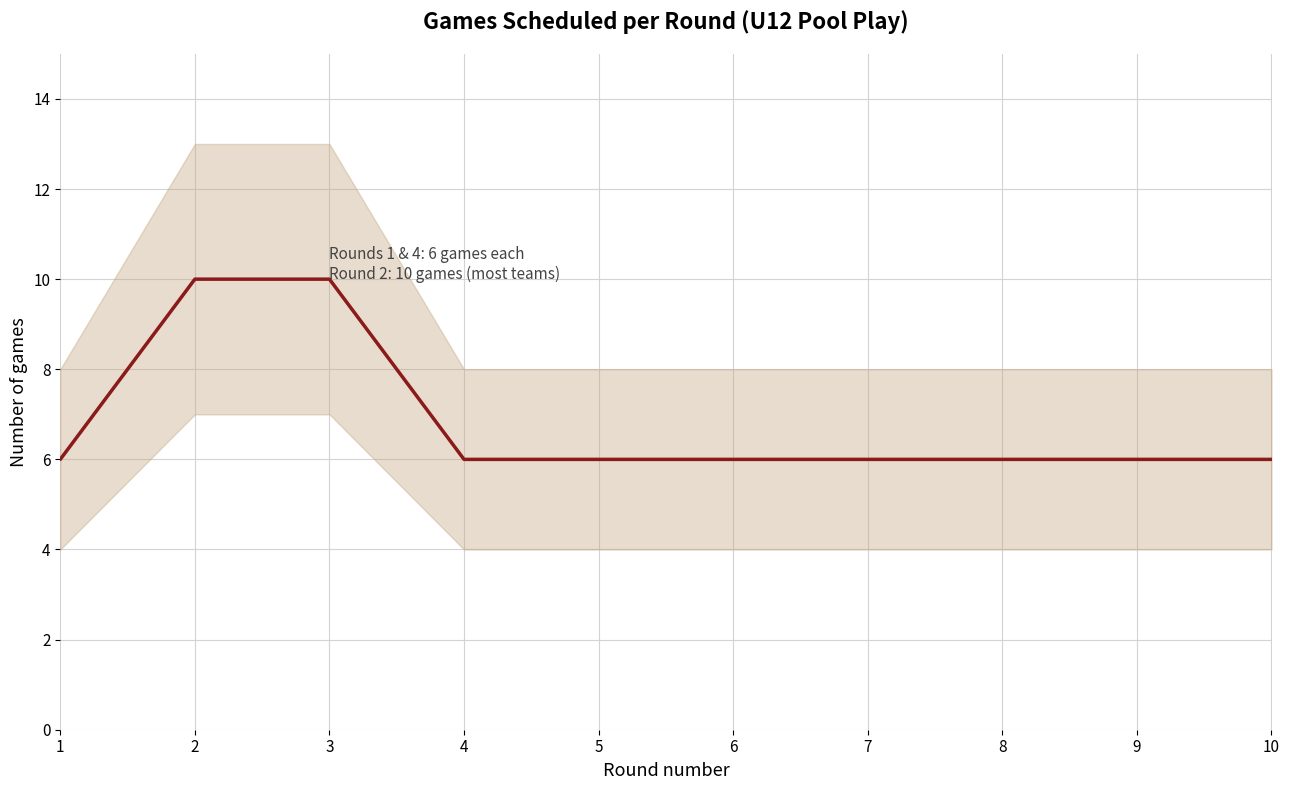

What is the difference between the maximum and minimum values?

4